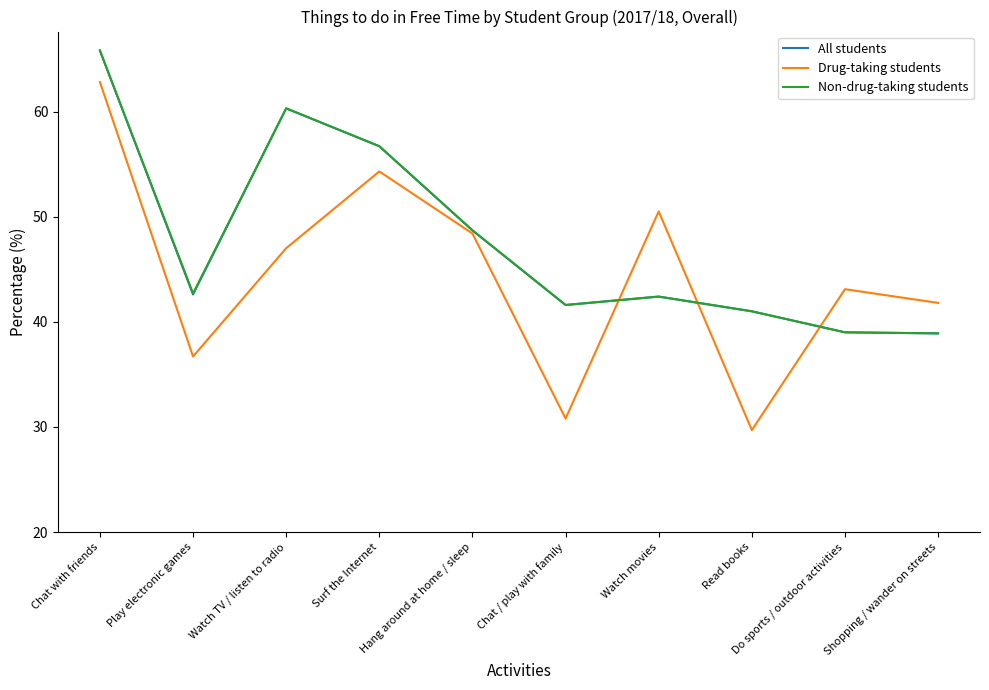

Which series has the largest range (max minus min)?

Drug-taking students